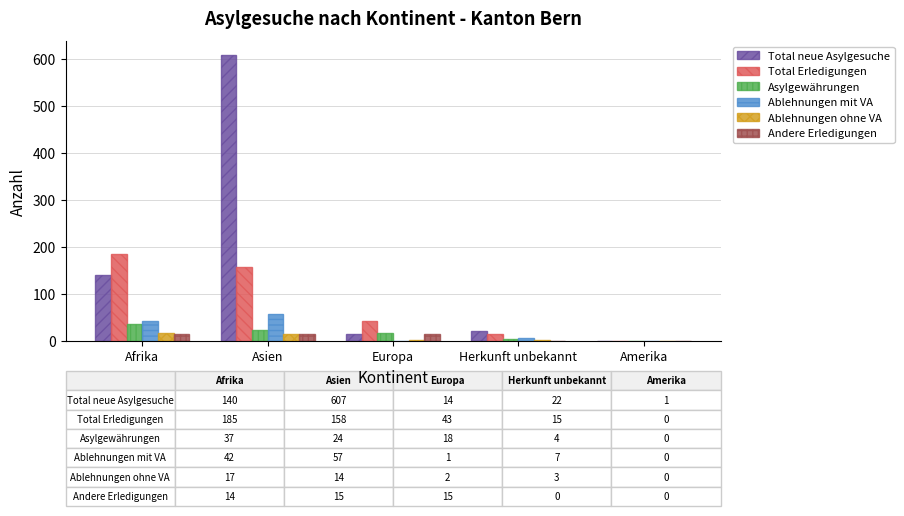

Which series changed the most between Afrika and Amerika?

Total Erledigungen